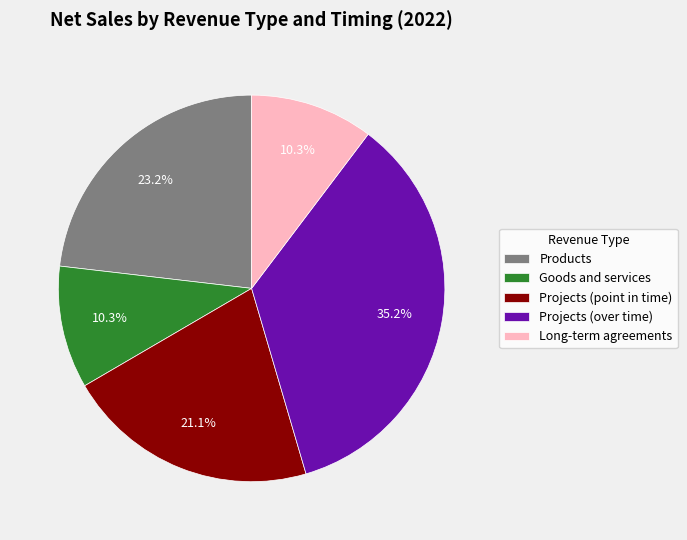

To the nearest percent, what is the combined percentage of Goods and services and Long-term agreements?

21%